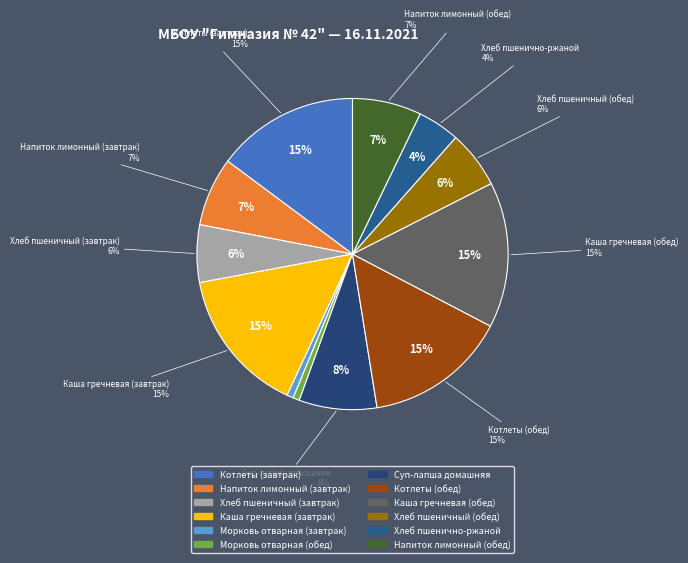

Do Хлеб пшеничный (завтрак) and Морковь отварная (обед) together represent more than half of the pie?

No